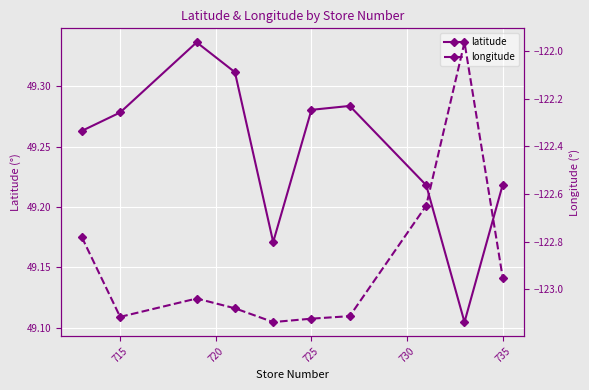

What is the value of the longitude point at the 10th from the left?

-123.0